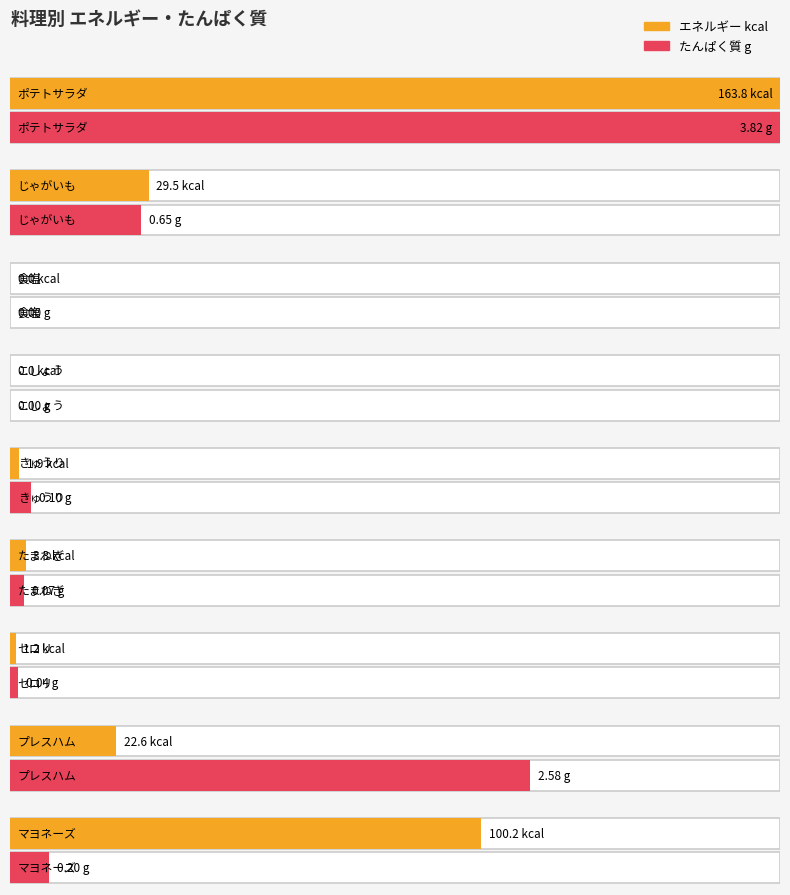

At which category does the chart reach its minimum across all series?

食塩